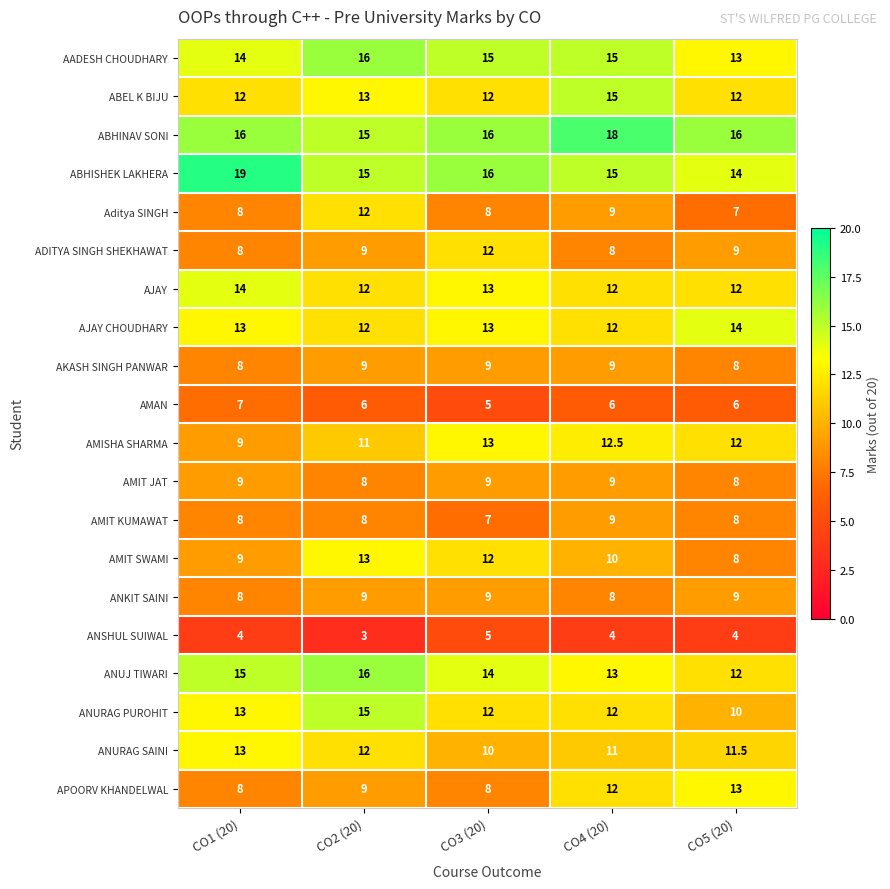

Which series has the largest total across all categories?

ABHINAV SONI